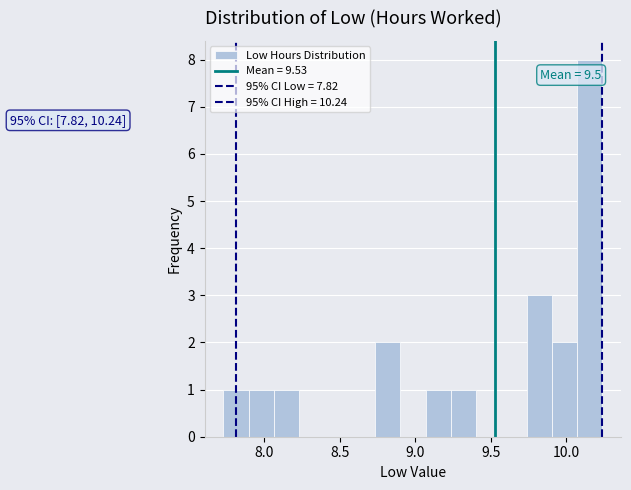

Around what value on the x-axis is the tallest bar? Give the approximate position of its centre, as read against the axis.

10.15